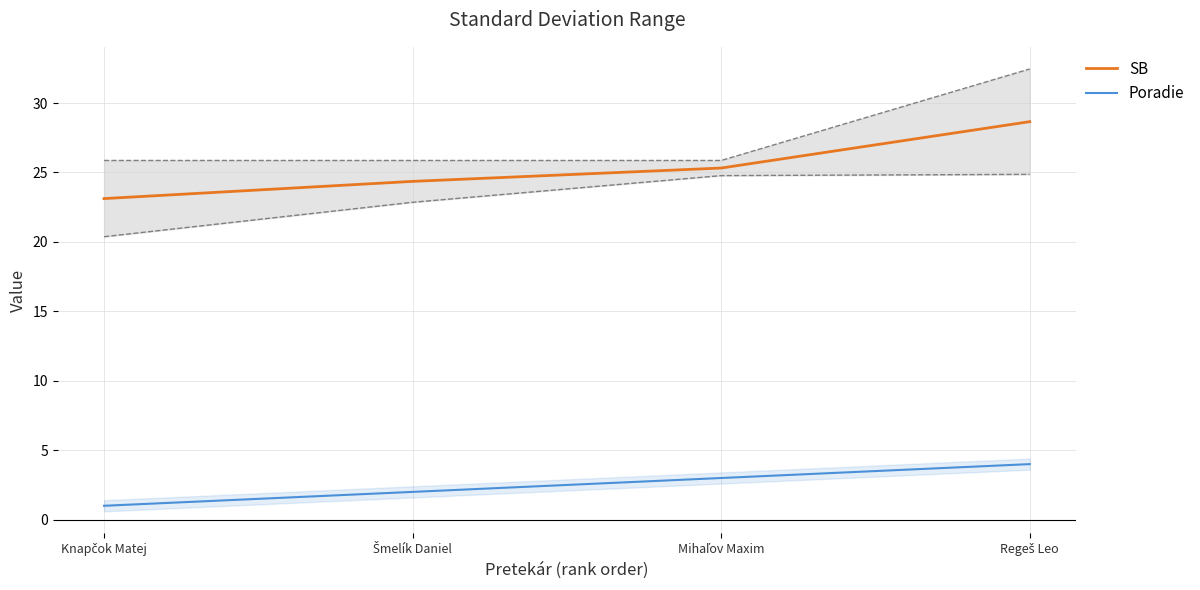

How many data points in Poradie are less than 3?

2